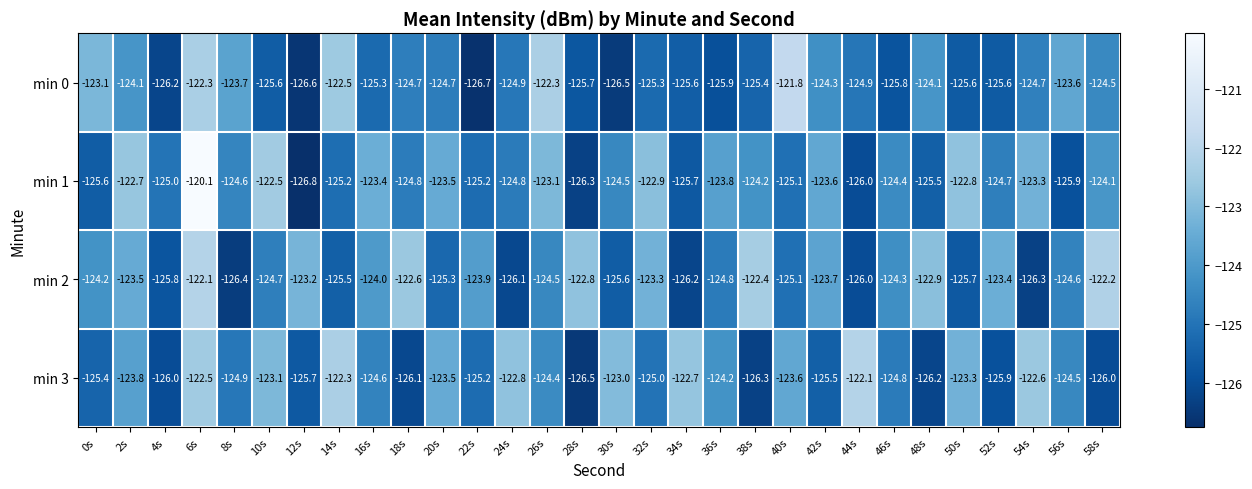

Which series has the widest spread of values?

min 1